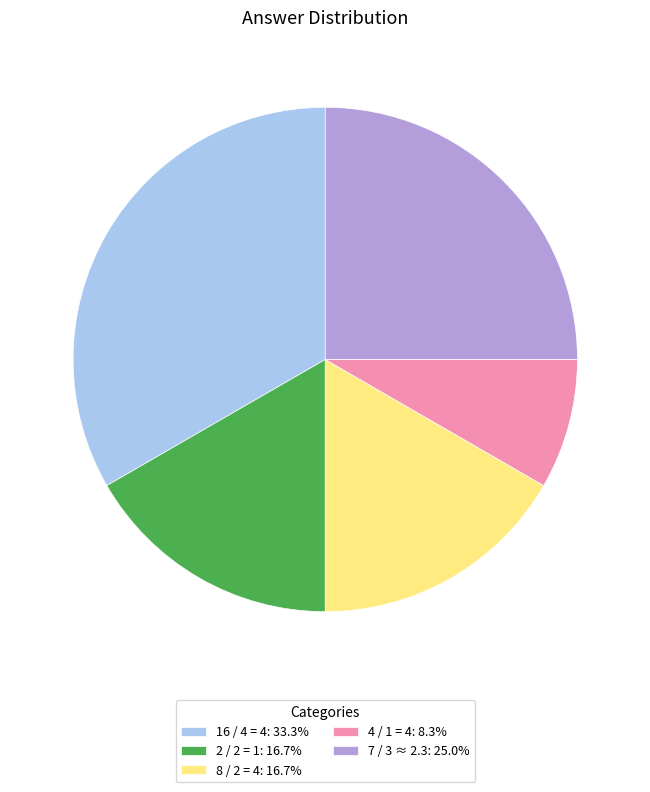

Is the sum of 8 / 2 = 4: 16.7% and 2 / 2 = 1: 16.7% greater than half?

No